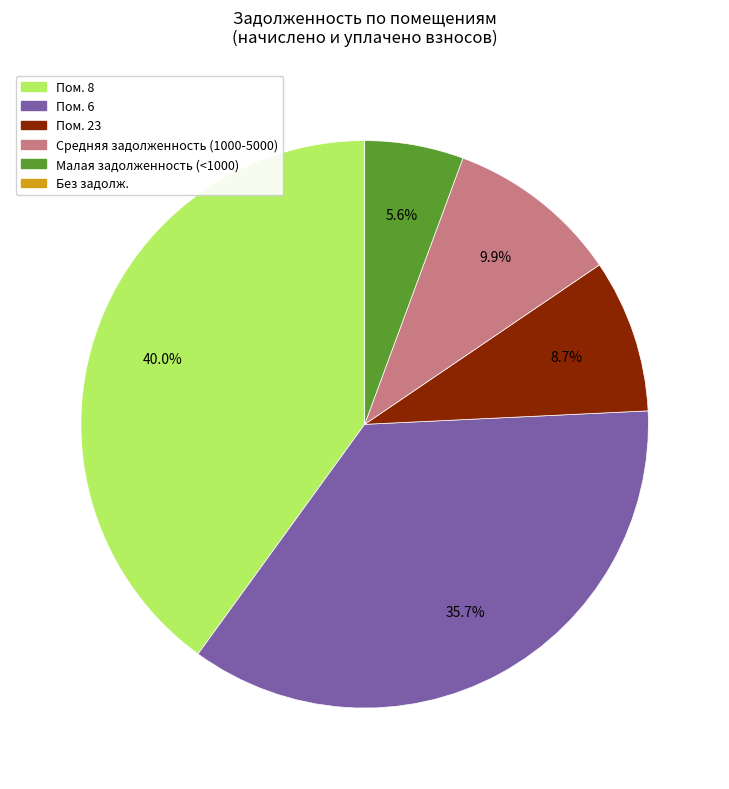

Is there a majority slice in this chart?

No